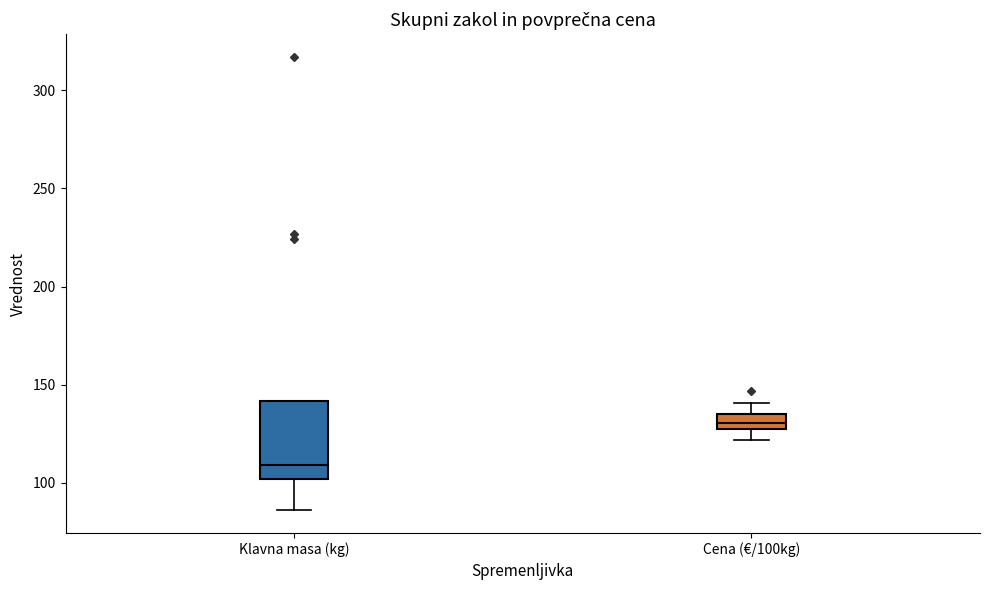

Reading left to right, read every box against the y-axis: the position of its median line, the range the box covers, and the ends of its whiskers. The values are not printed on the chart, so give them approximately, as read against the axis.

Klavna masa (kg): median 110, box 100 to 140, whiskers 85 to 140
Cena (€/100kg): median 130, box 125 to 135, whiskers 120 to 140